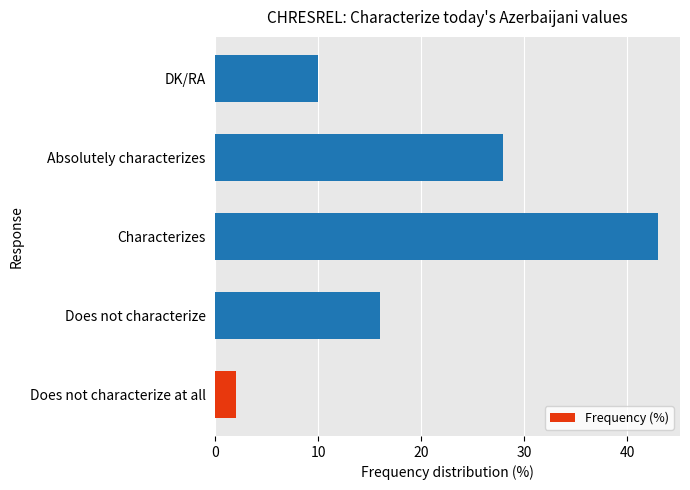

How many data points does each series have?

5